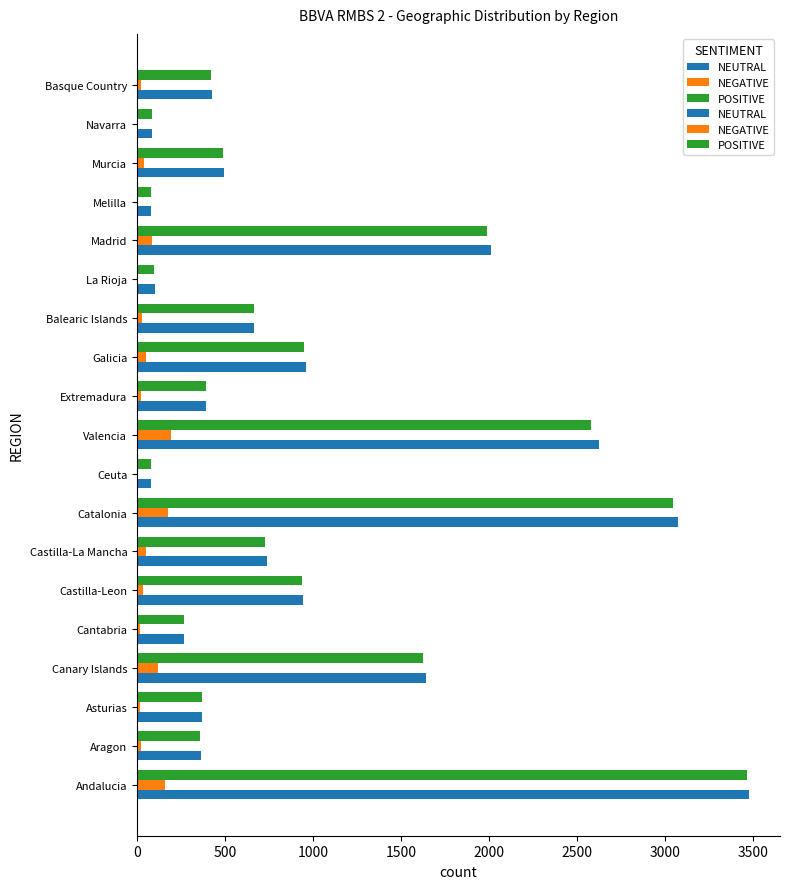

How many data points does each series have?

19